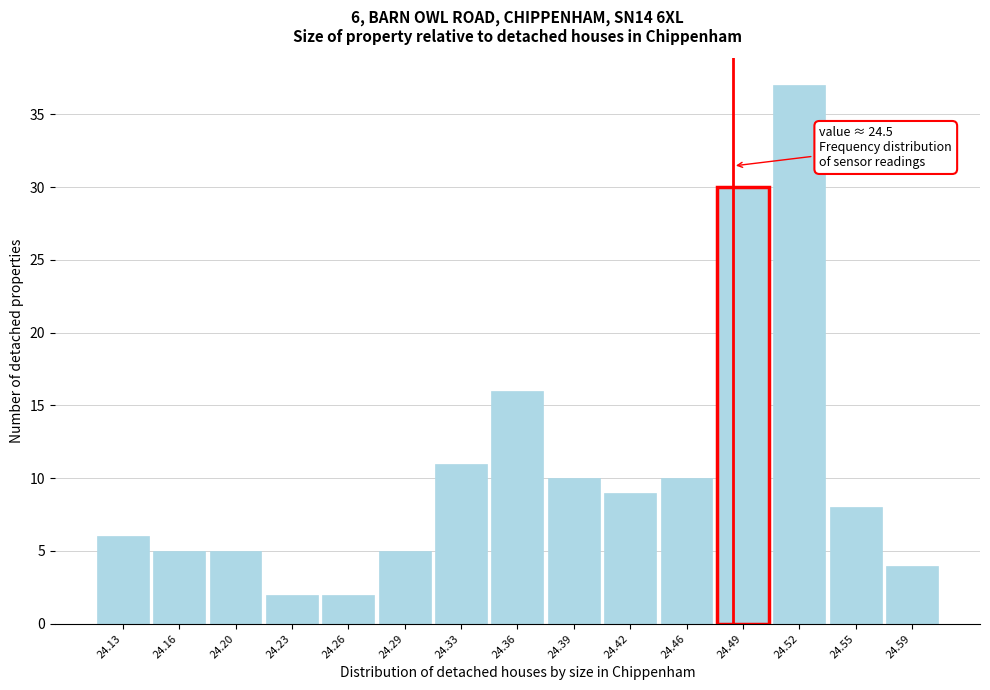

Reading right to left, transcribe all the data shown in this chart.

4	8	37	30	10	9	10	16	11	5	2	2	5	5	6